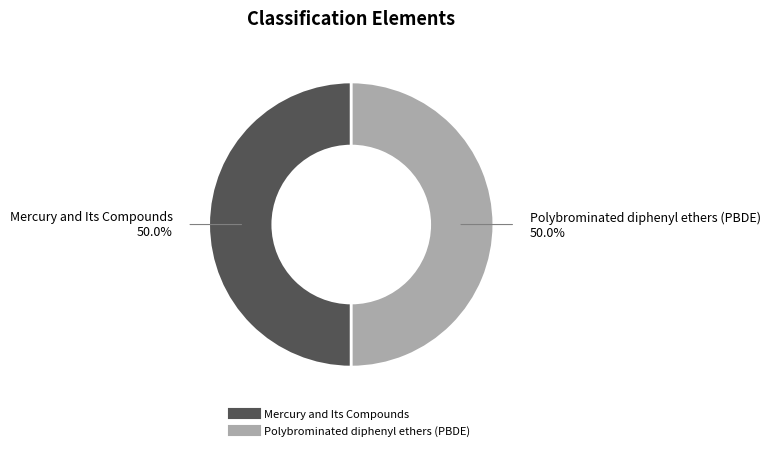

What portion of the pie excludes Mercury and Its Compounds?

50.0%